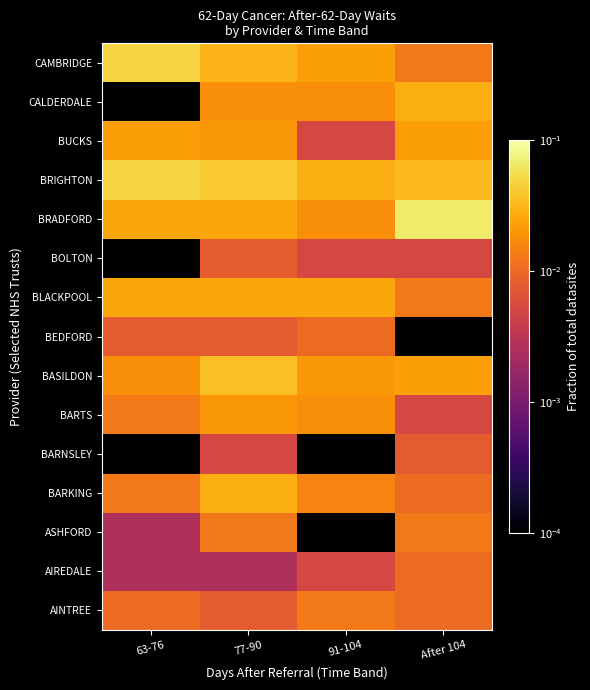

Which has a higher value, 77-90 or 63-76?

63-76